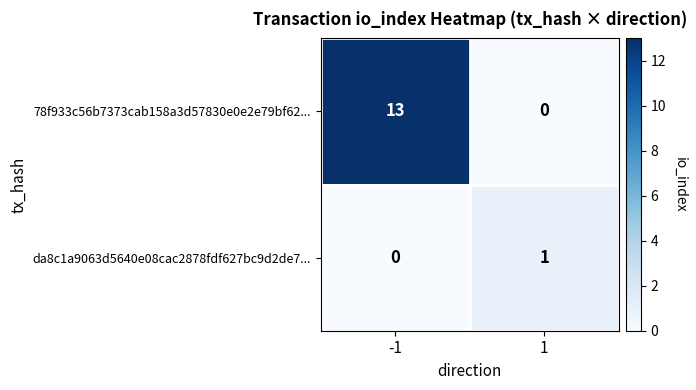

Count the number of categories in the chart.

2